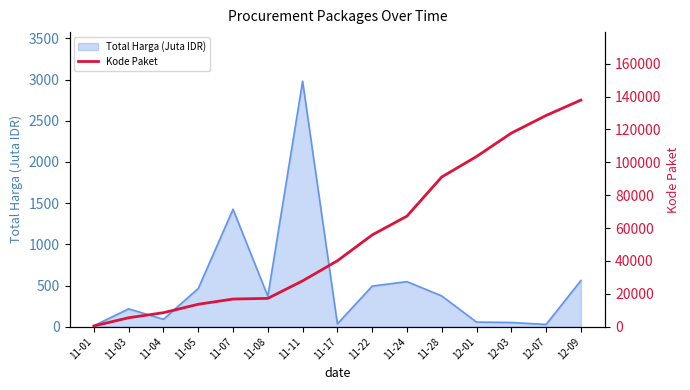

What is the maximum value shown in the chart?

137876